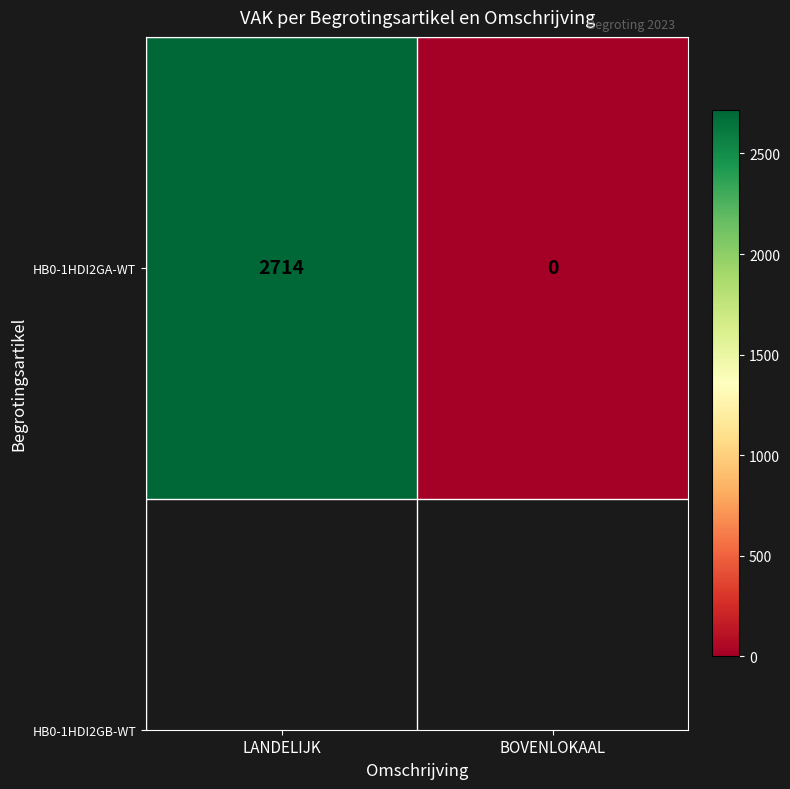

List the labels in order of value, smallest first.

BOVENLOKAAL, LANDELIJK